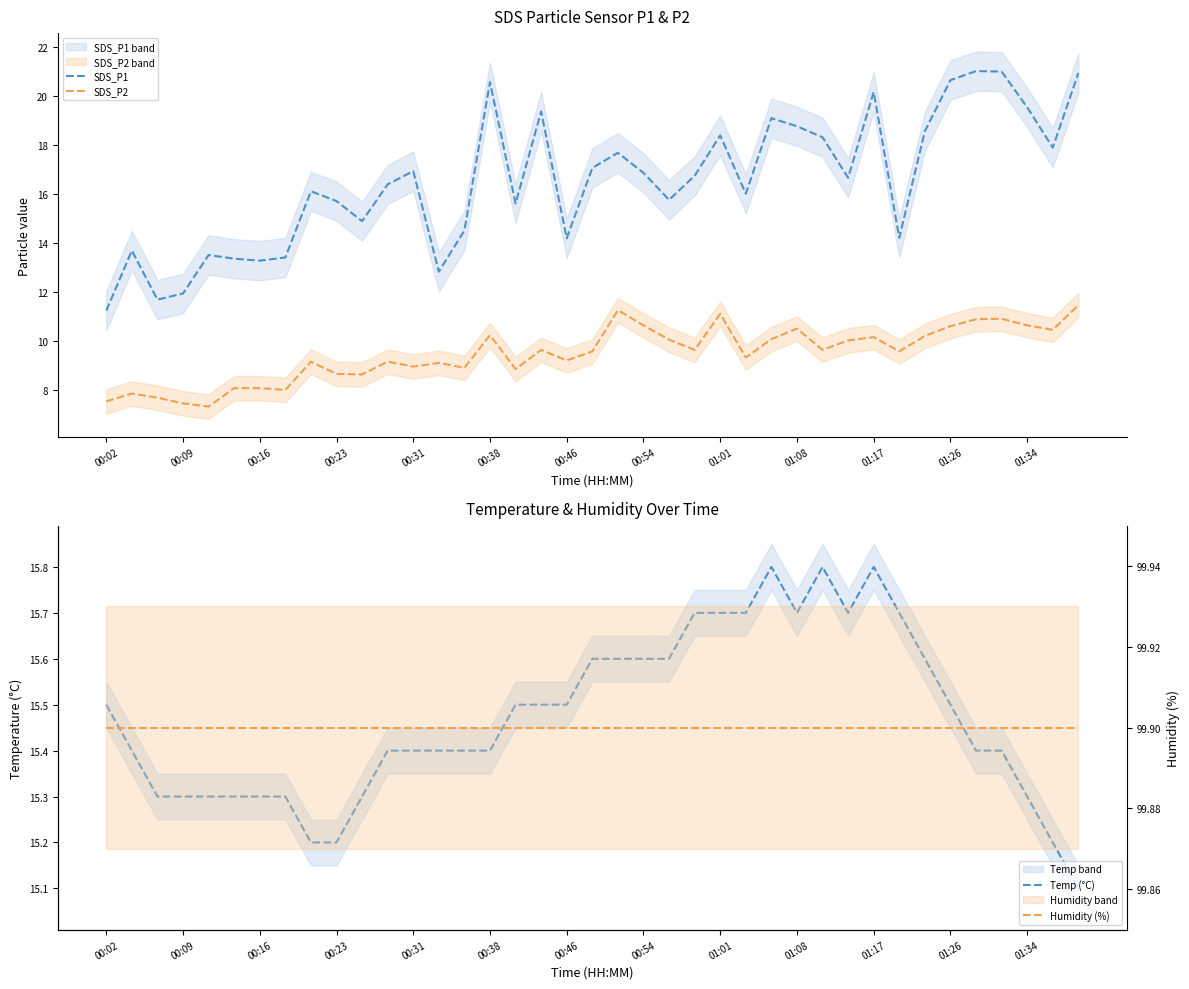

True or false: SDS_P1 has a value of 7.3 at 00:02.

False